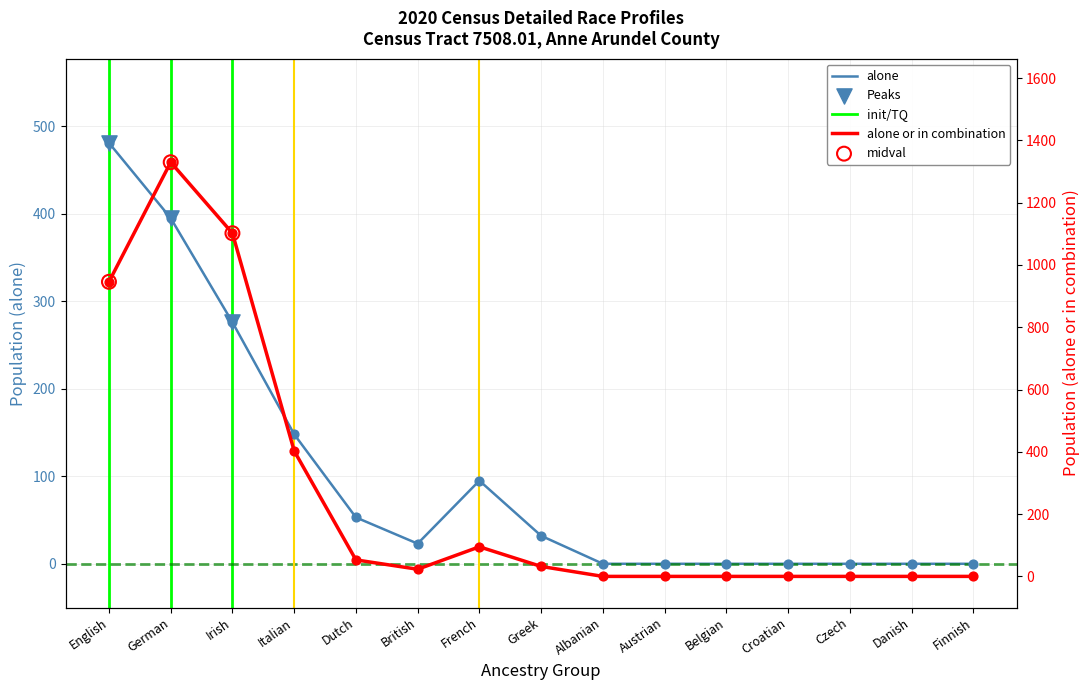

Which series has the largest Y range (max minus min)?

alone_or_combination